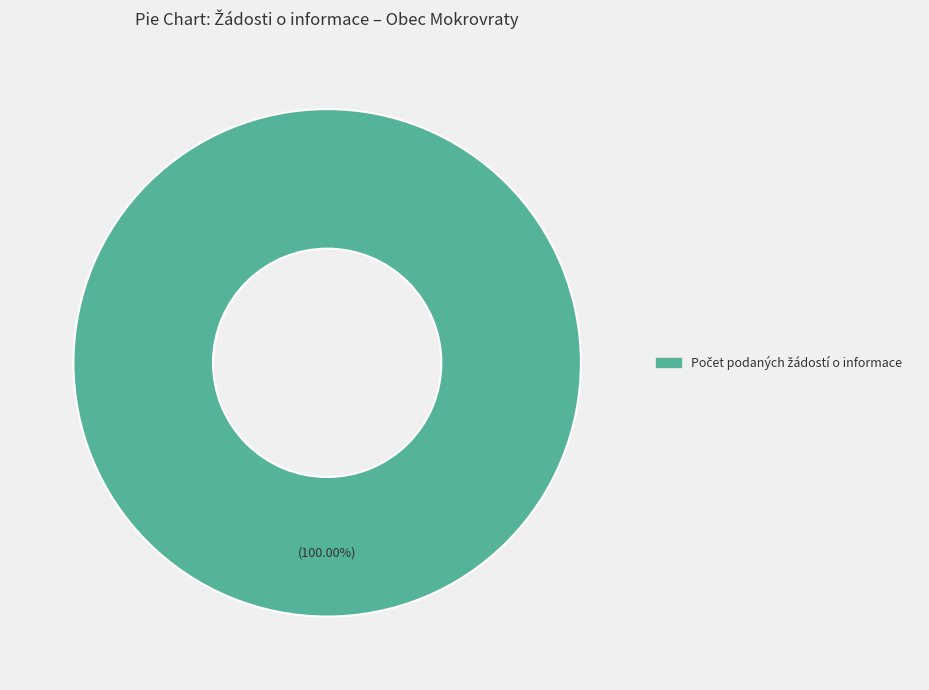

How many segments does this pie chart have?

1